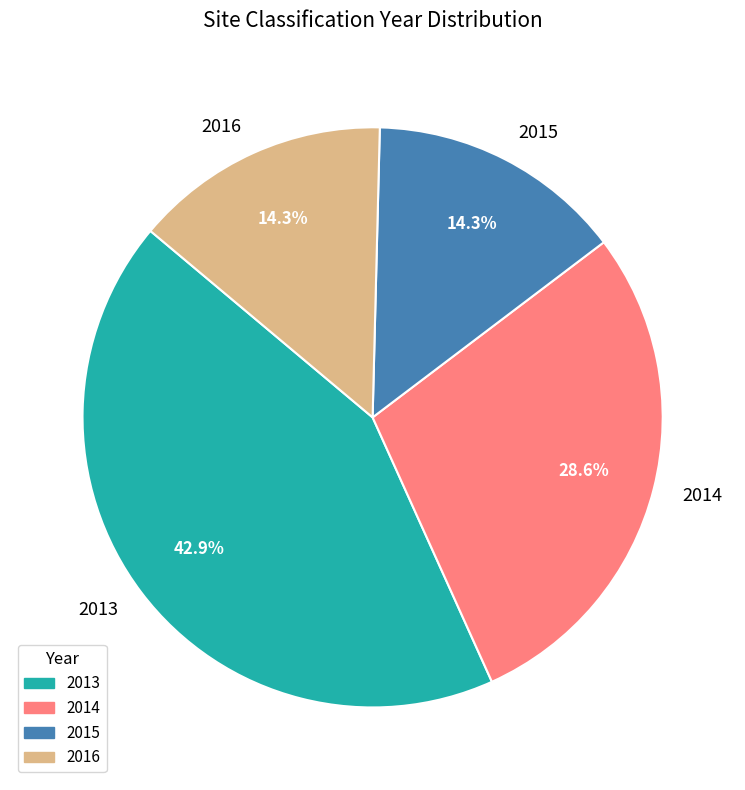

What percentage is the 2016 slice, to the nearest percent?

14%